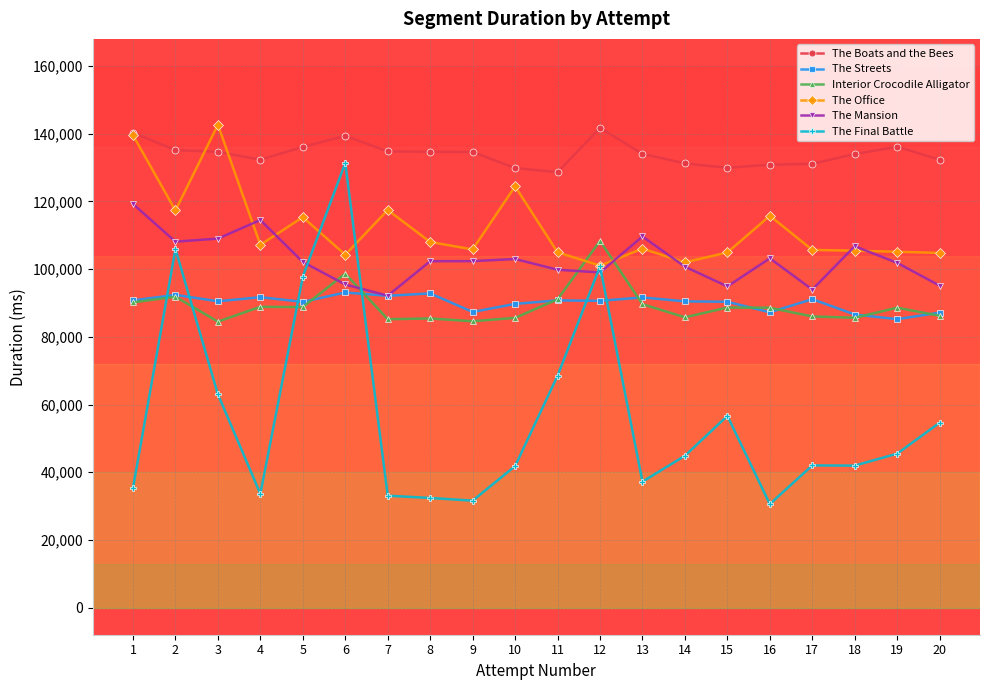

True or false: The Final Battle and The Office cross at least once.

True